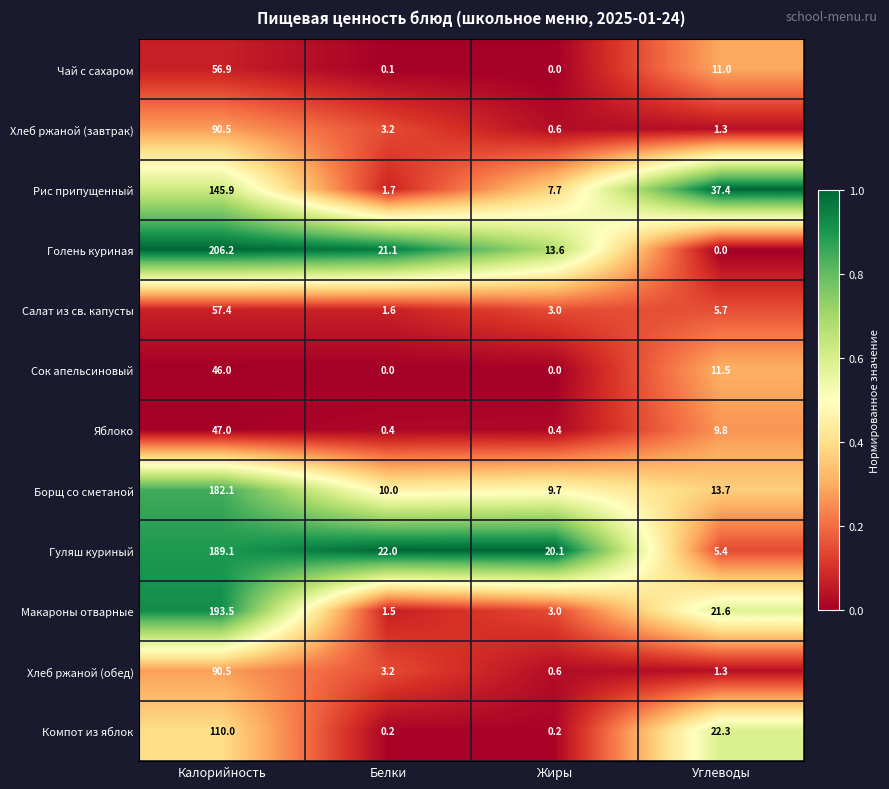

Is it true that Компот из яблок equals 22.3 at Углеводы?

True